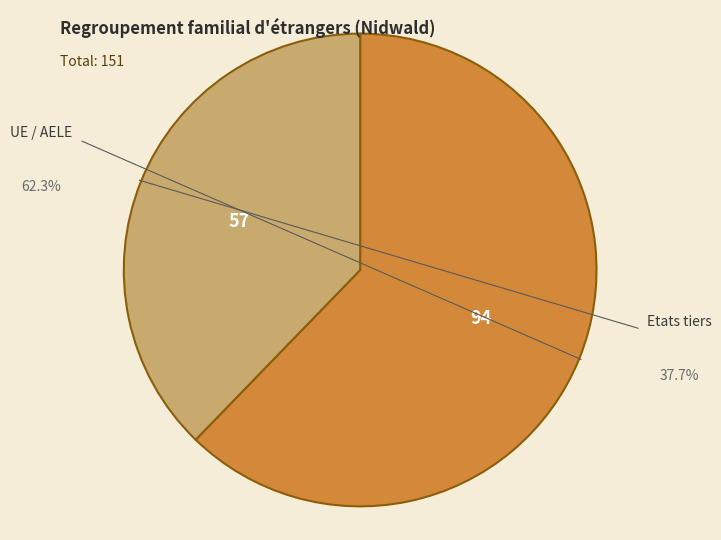

How many slices are in this pie chart?

2